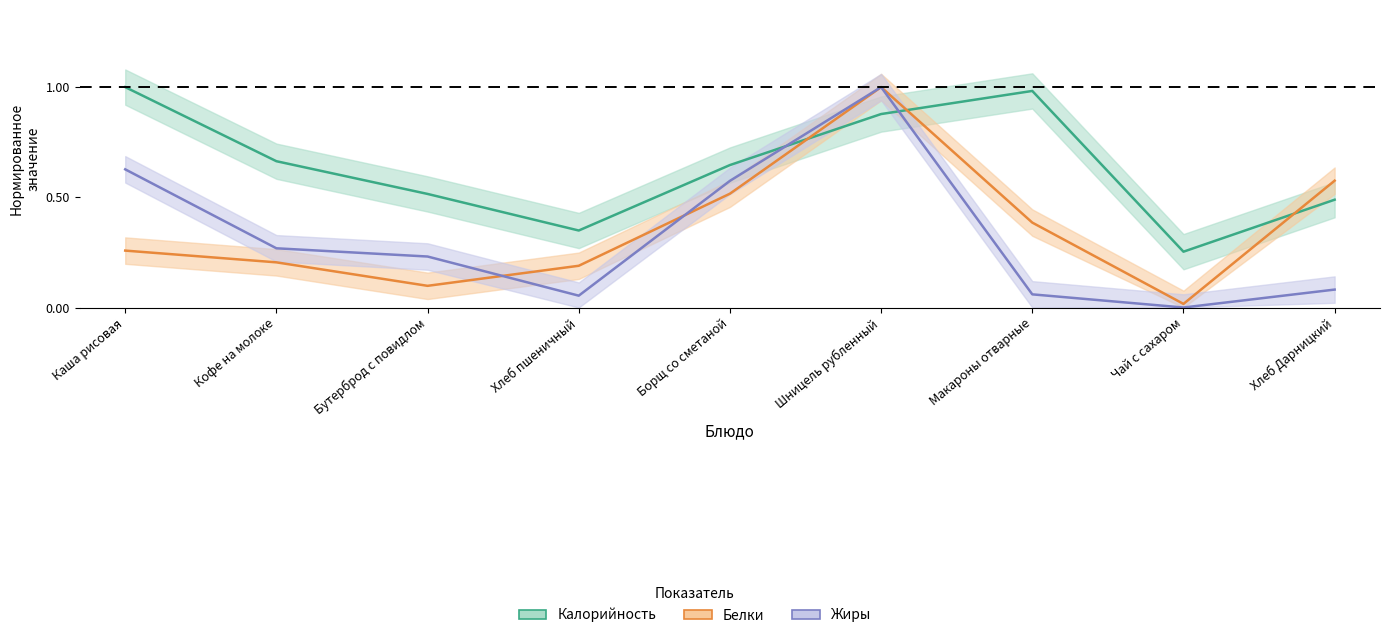

What is the label of the 8th point from the right?

Кофе на молоке